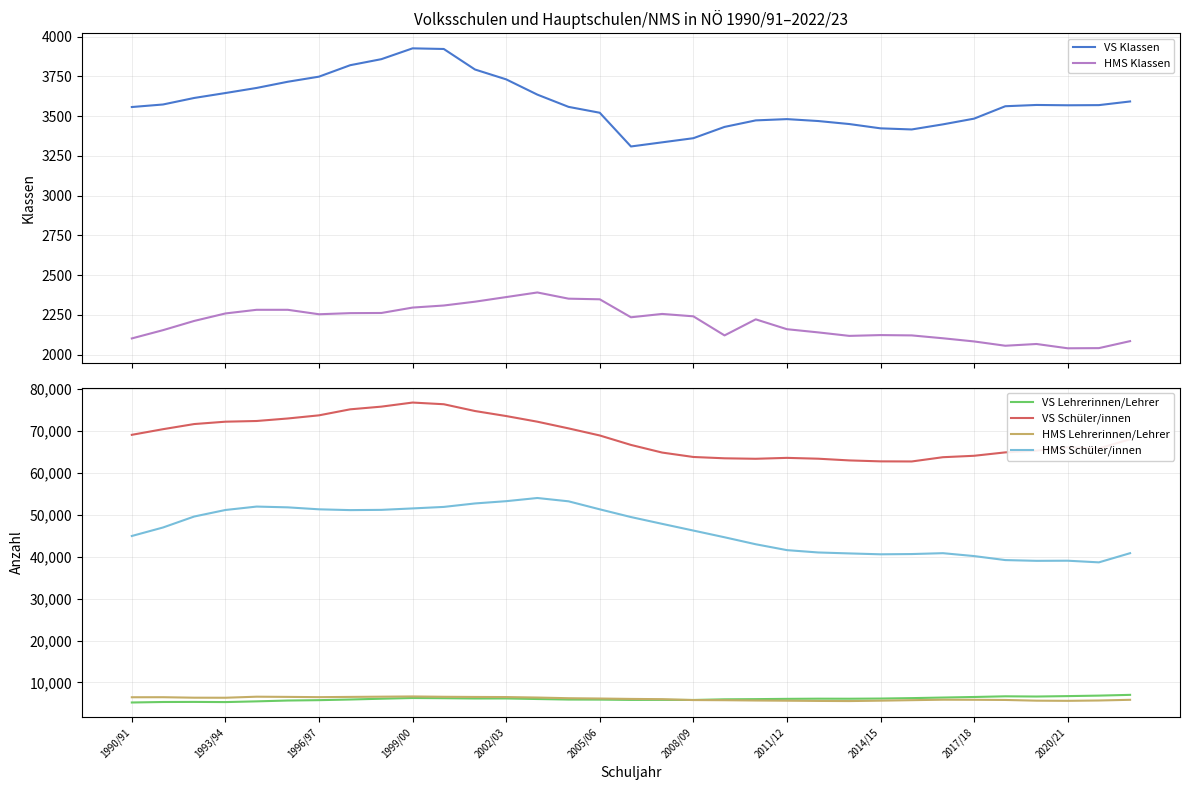

The HMS Schüler/innen series shows 29631 at 2002/03. True or false?

False